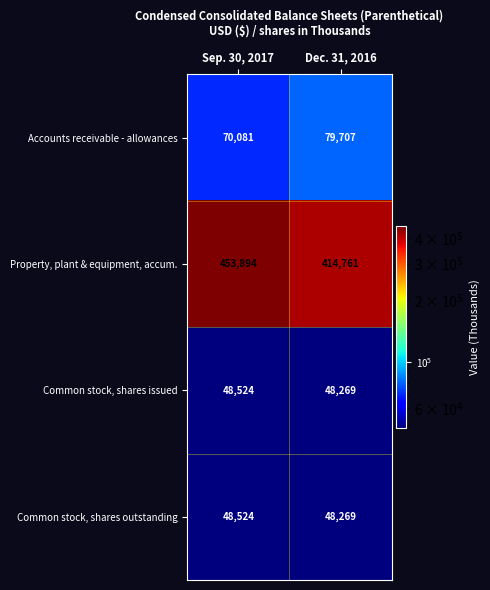

What is the average value of the Property, plant & equipment, accum. series?

434328